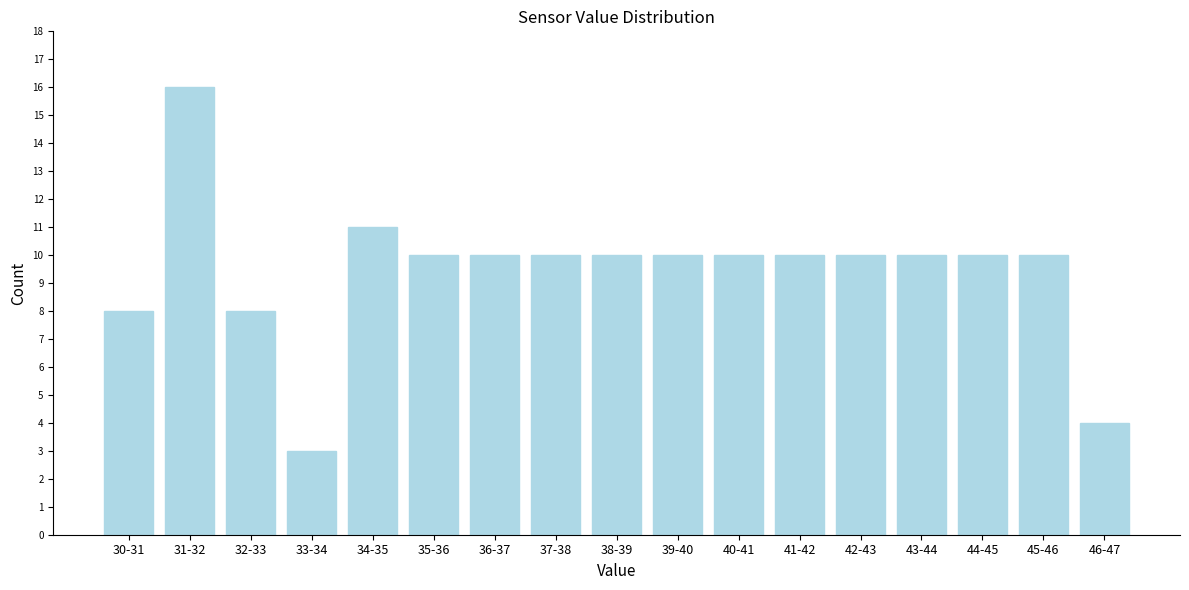

Reading left to right, list all the values displayed in this chart.

30-31=8	31-32=16	32-33=8	33-34=3	34-35=11	35-36=10	36-37=10	37-38=10	38-39=10	39-40=10	40-41=10	41-42=10	42-43=10	43-44=10	44-45=10	45-46=10	46-47=4